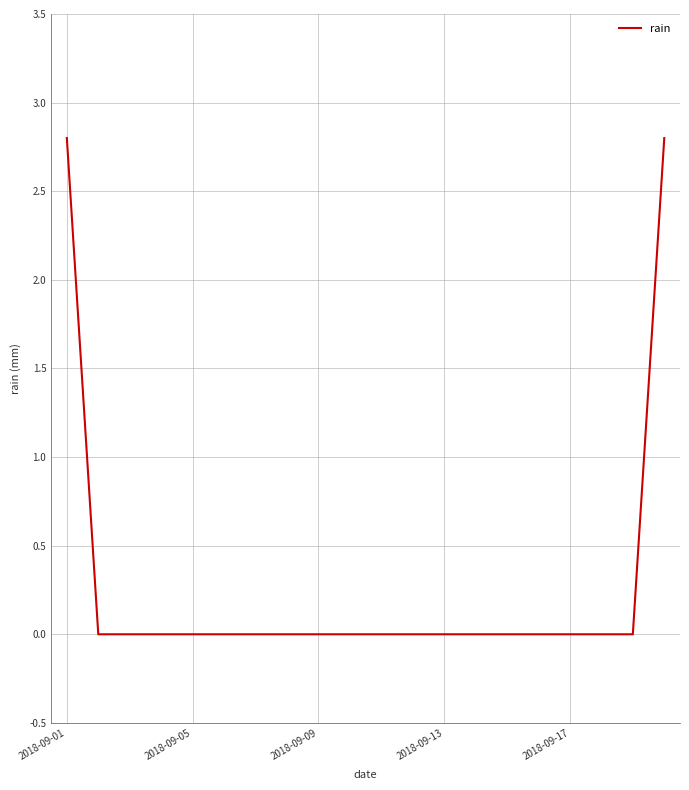

What is the greatest value displayed?

2.8